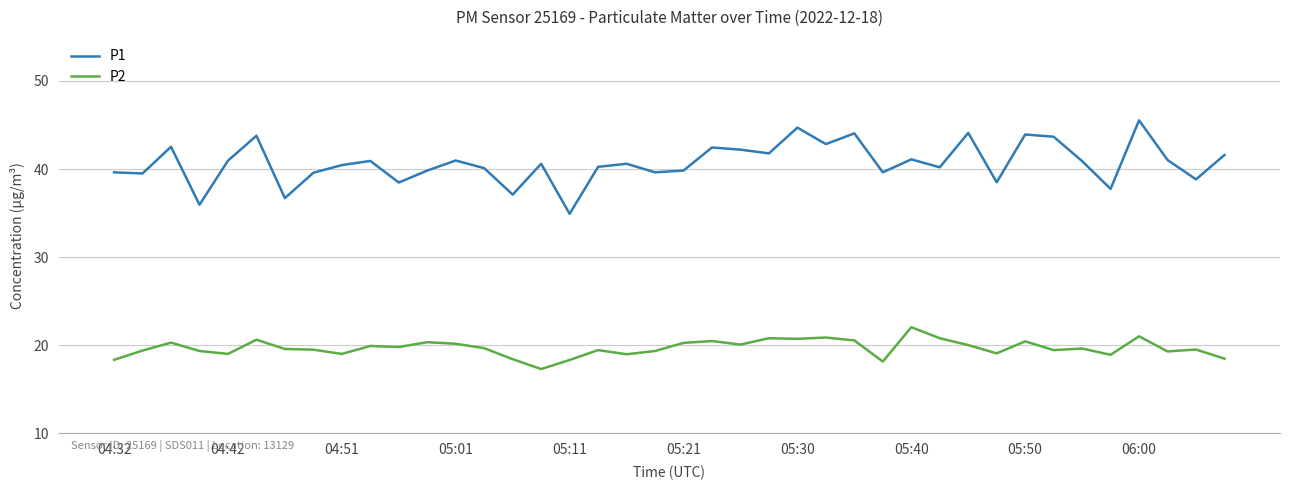

True or false: P1 and P2 cross at least once.

False